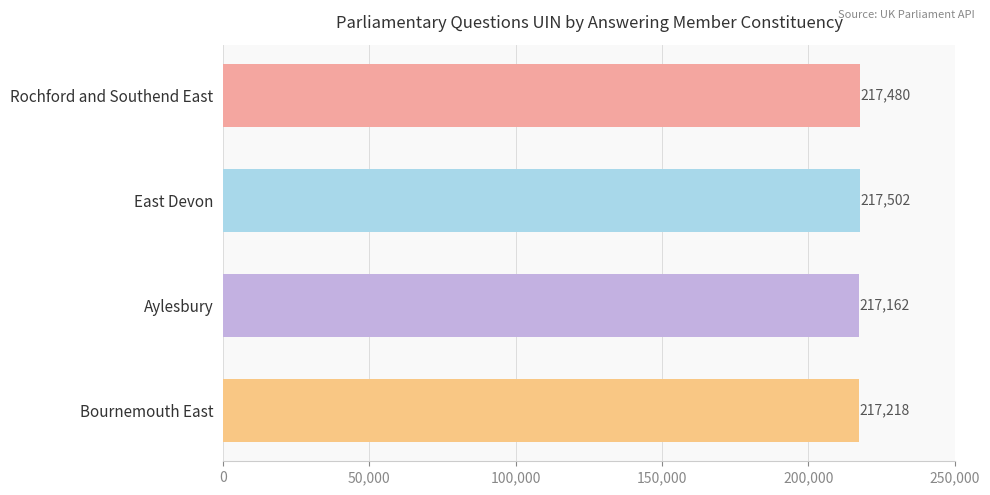

What is the label of the 3rd bar from the top?

Aylesbury